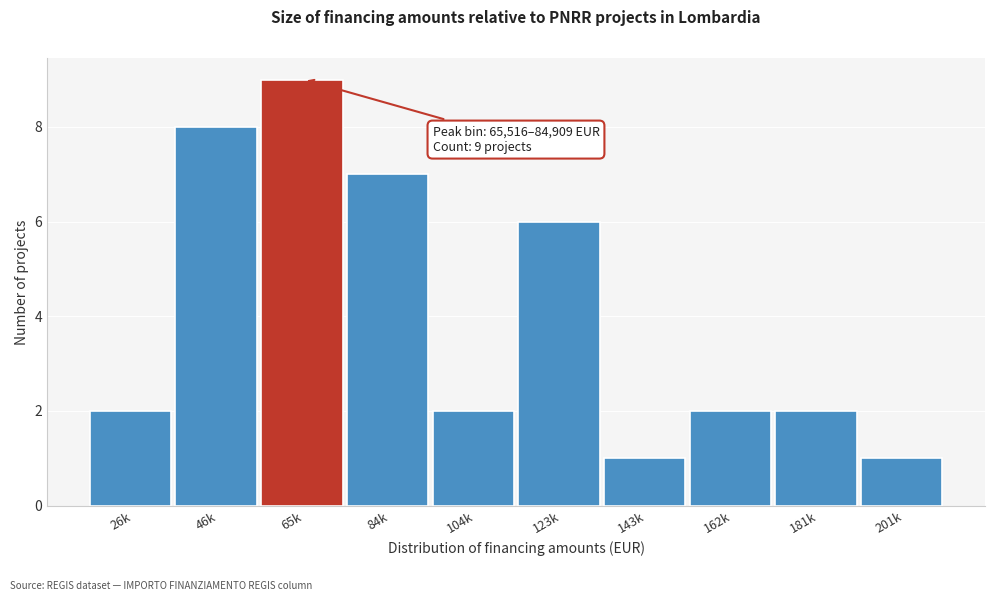

Reading right to left, extract all data points from this chart.

1	2	2	1	6	2	7	9	8	2